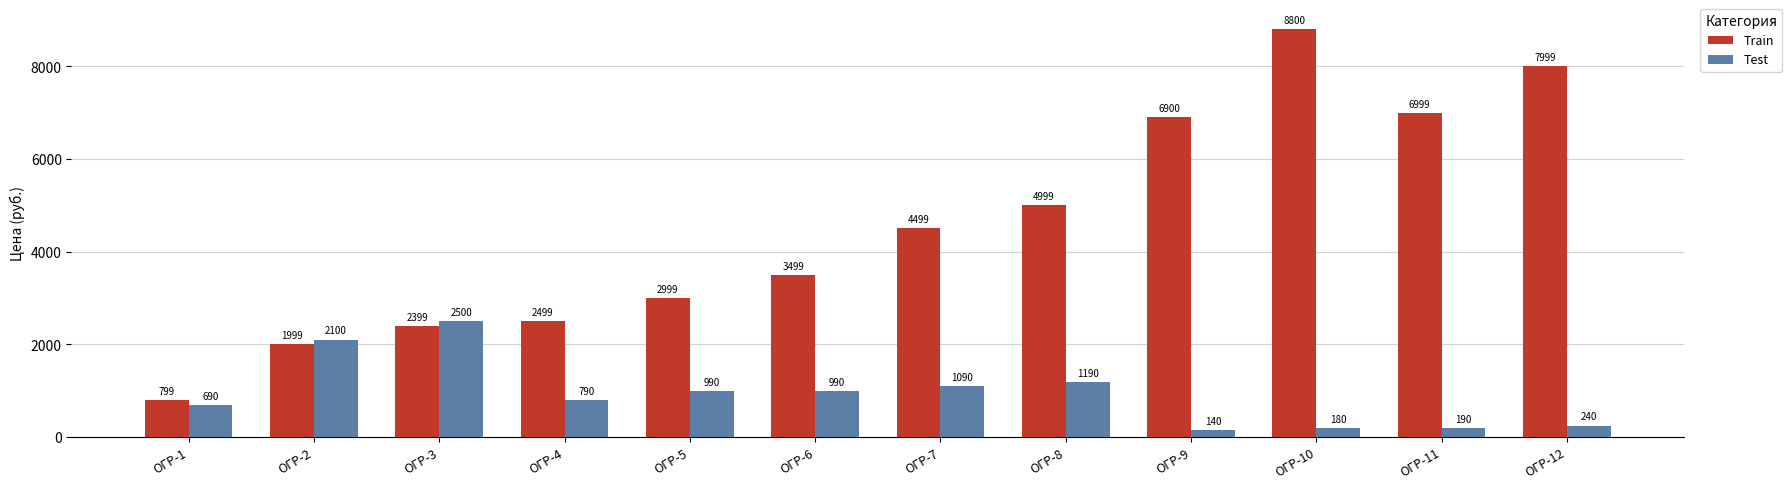

How many bars are there in each group?

2